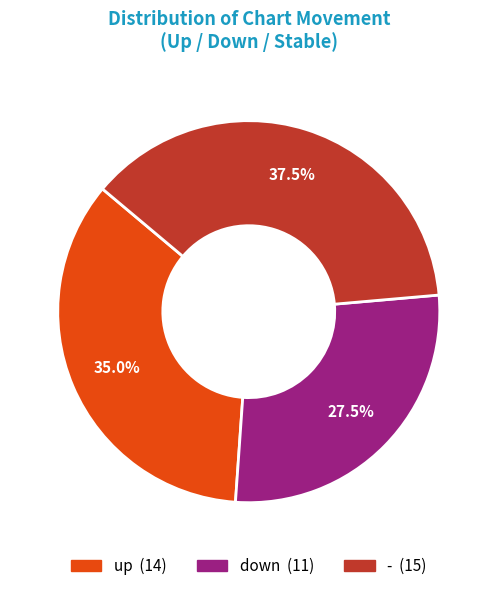

Is there a majority slice in this chart?

No